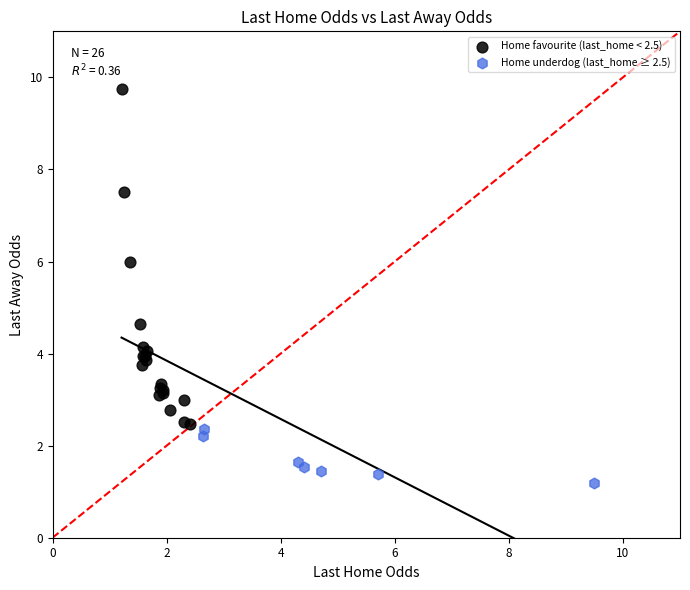

Which series contains the lowest Y value?

Home underdog (last_home ≥ 2.5)